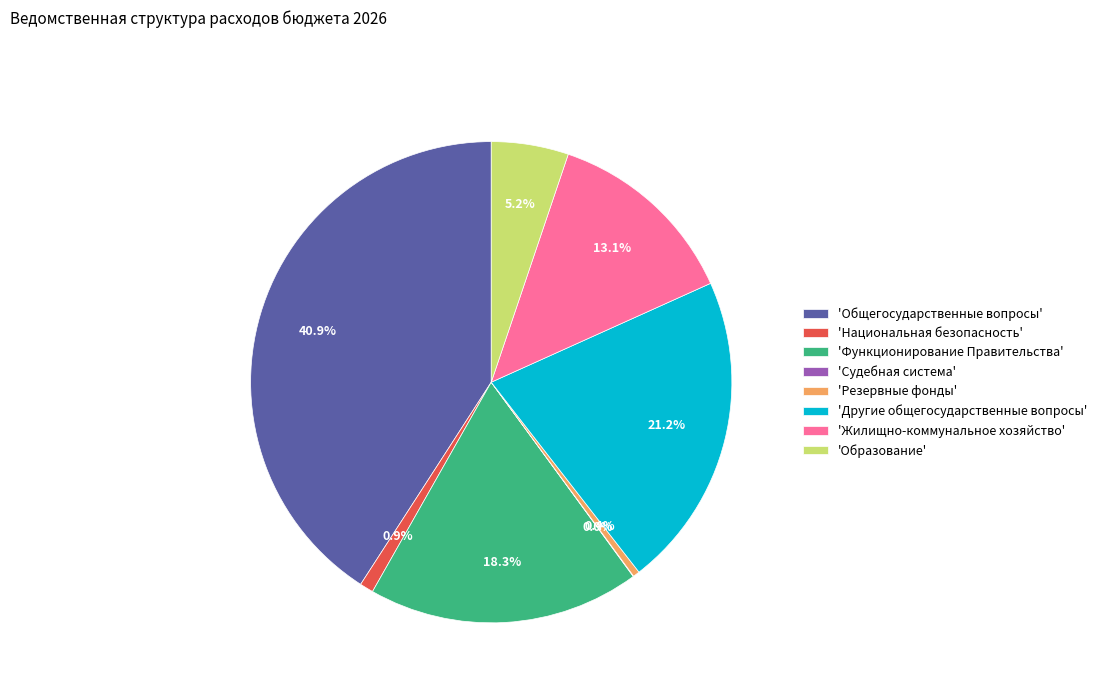

Is the sum of 'Общегосударственные вопросы' and 'Жилищно-коммунальное хозяйство' greater than half?

Yes